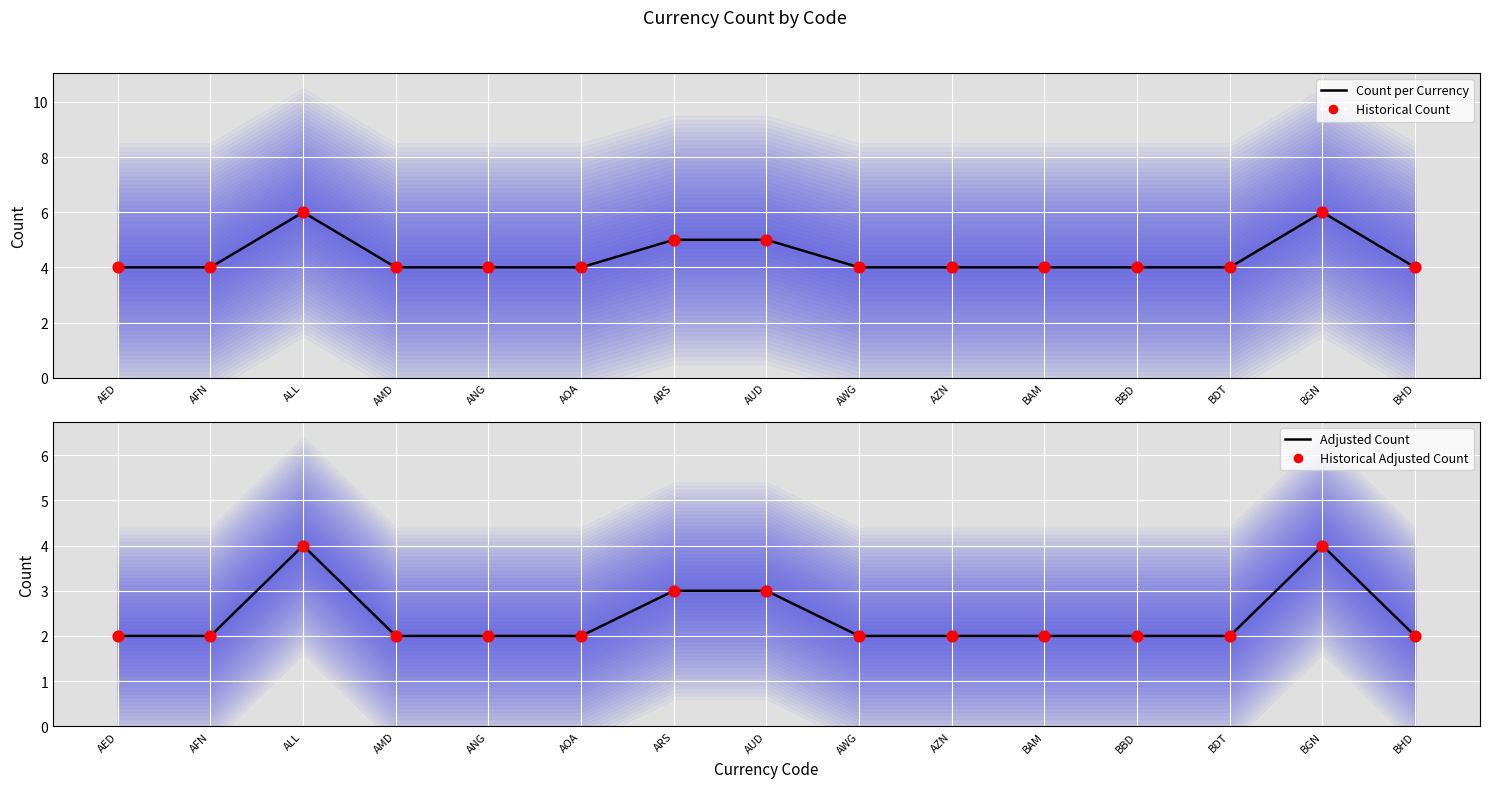

What is the total value across all series at ANG?

12